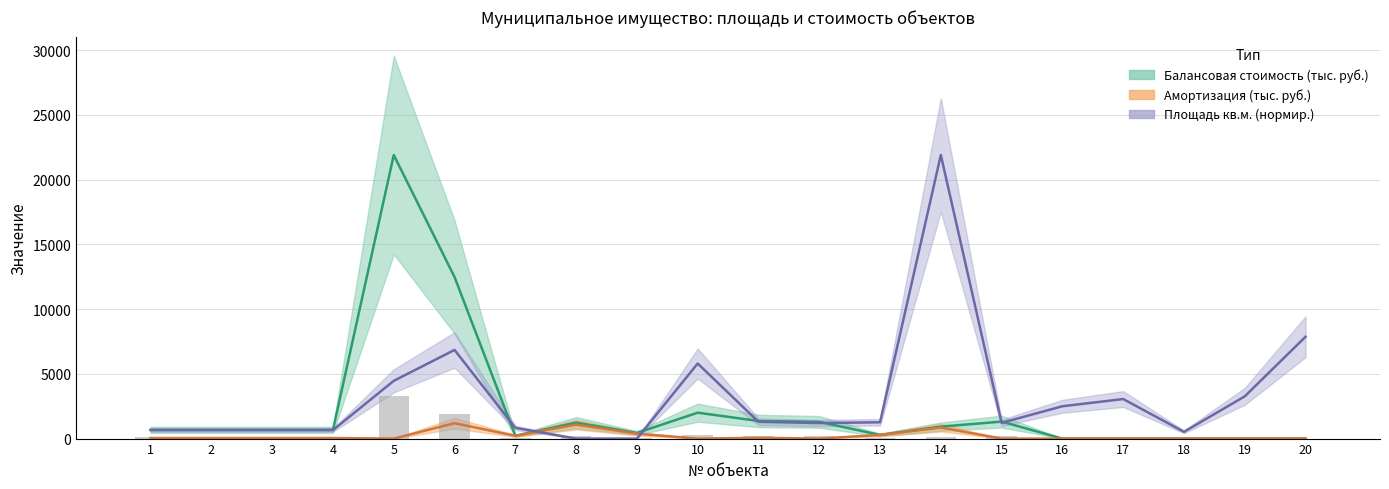

Rank the series at 19 from lowest to highest value.

Балансовая стоимость, руб. (тыс.), Амортизация, руб. (тыс.), Площадь, кв.м.